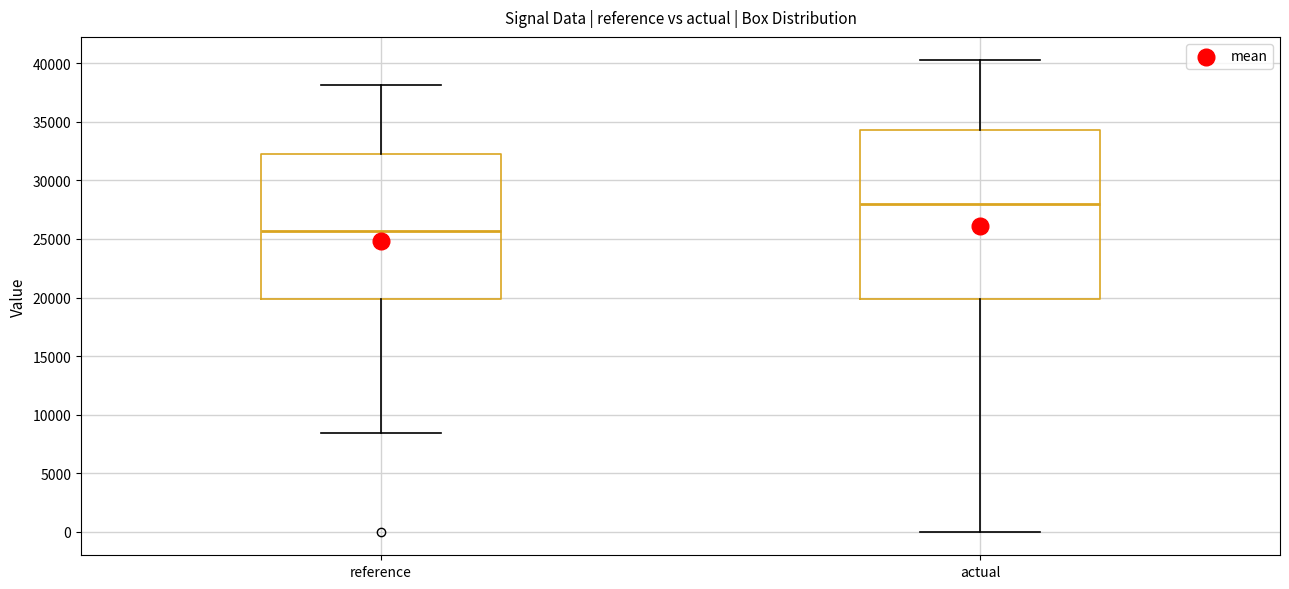

Reading left to right, transcribe this box plot: for each box, give where its median line is, the range the box spans, and where its two whiskers end, as read against the y-axis. The values are not printed on the chart, so give them approximately, as read against the axis.

reference: median 25500, box 20000 to 32500, whiskers 8500 to 38000
actual: median 28000, box 20000 to 34500, whiskers 0 to 40000